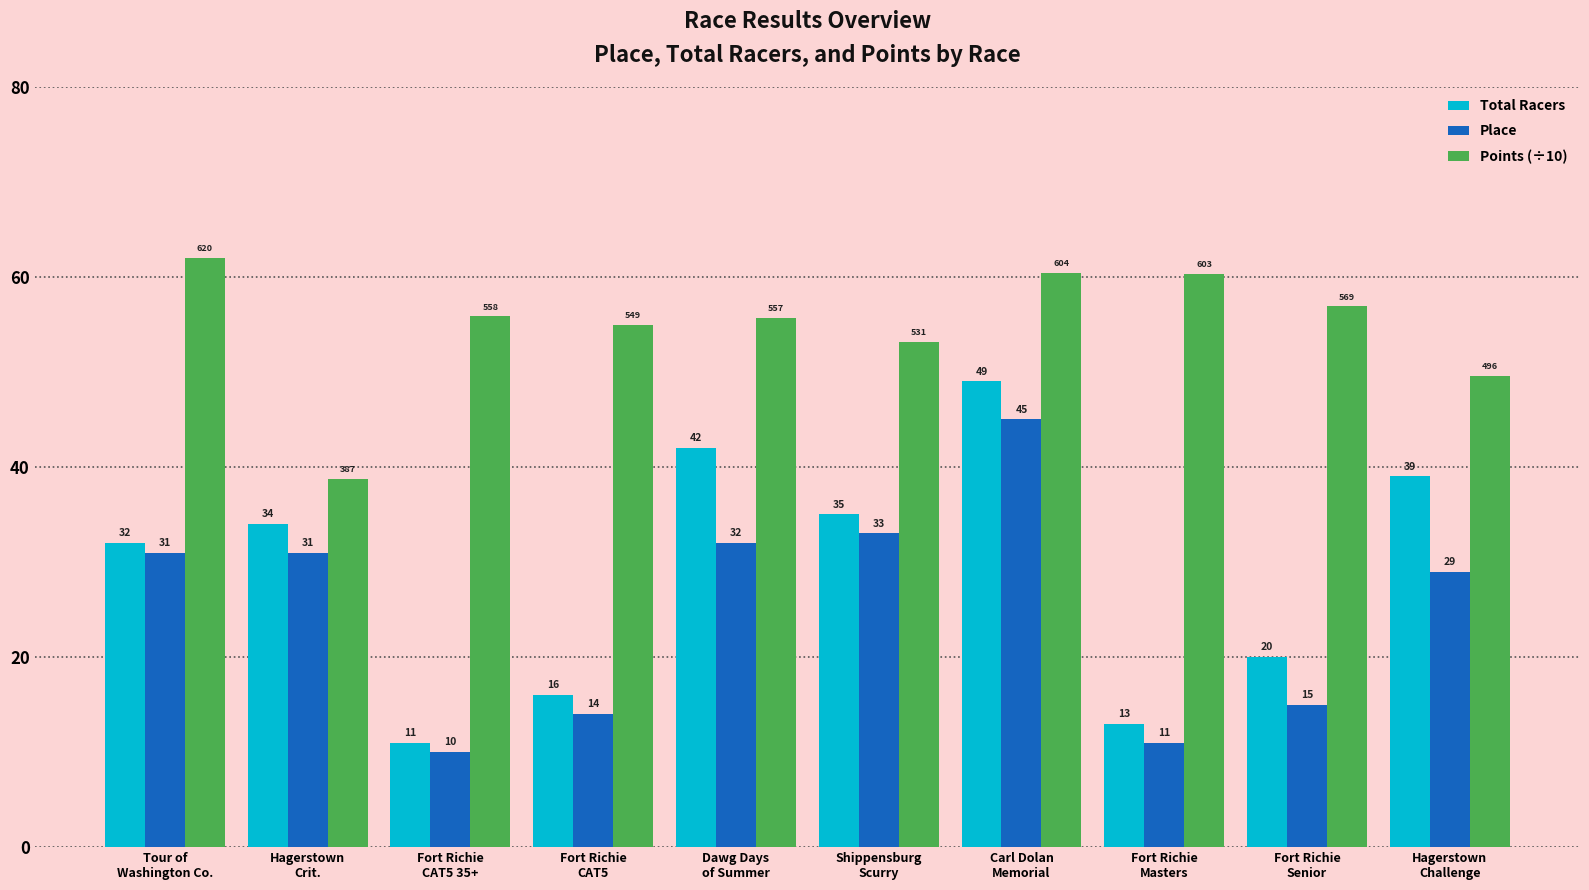

What is the difference between the maximum and minimum values in the Total Racers series?

38.0